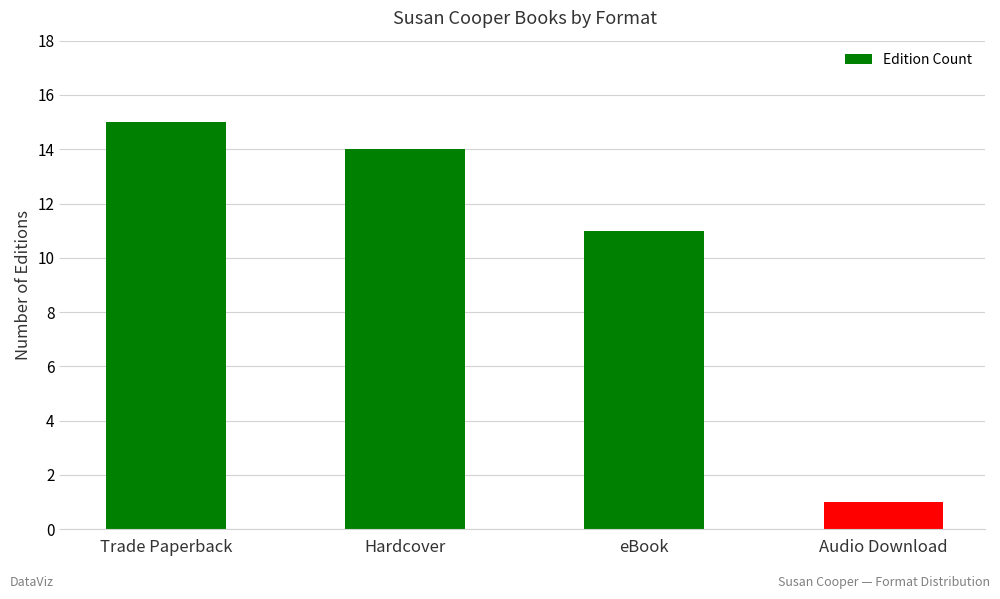

Which category has the lowest value across all series?

Audio Download